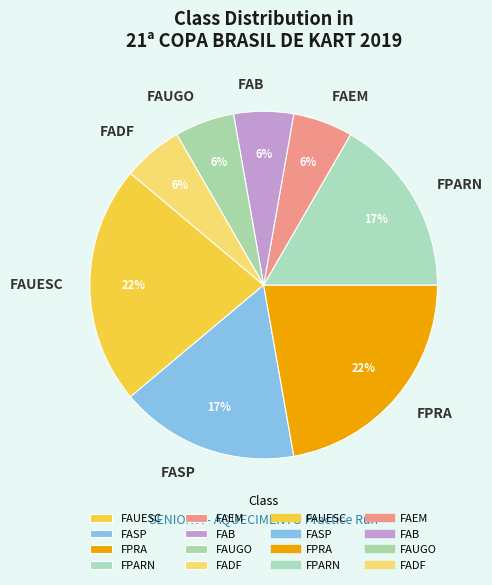

Combined, do FPRA and FADF account for over 50%?

No